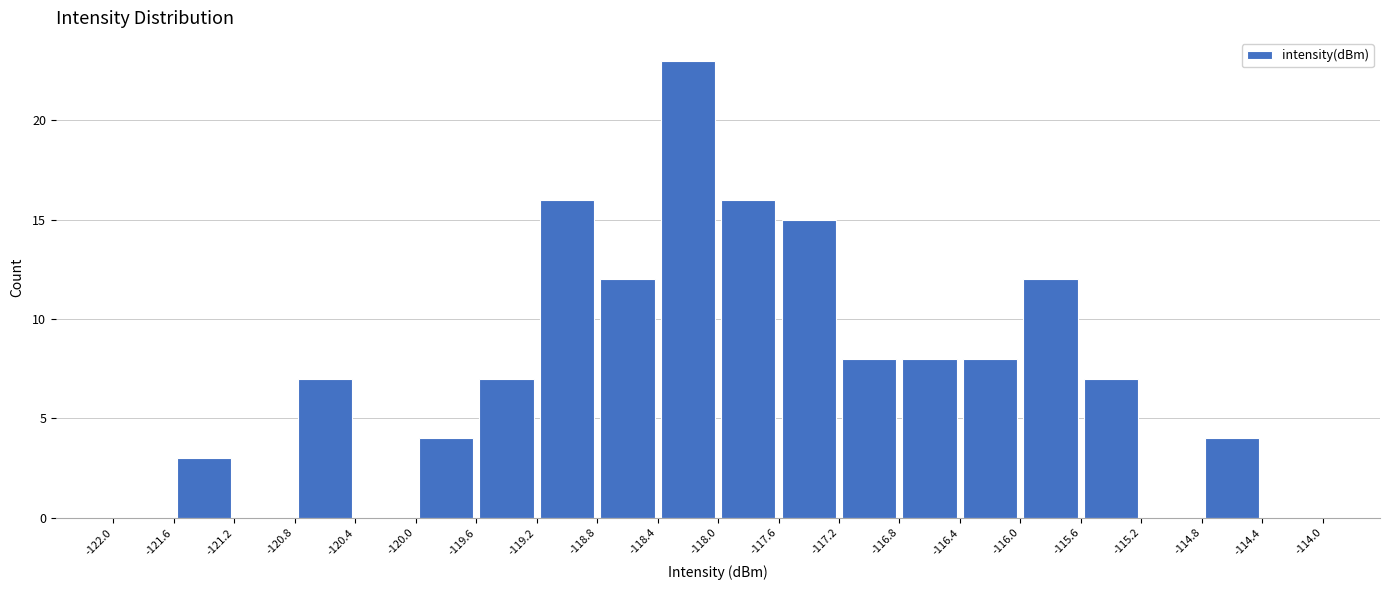

Reading left to right, list every bar in this chart as the range it spans on the x-axis followed by its height. The values are not printed on the chart, so give them approximately, as read against the axis.

-122.0 to -121.6: 0
-121.6 to -121.2: 3
-121.2 to -120.8: 0
-120.8 to -120.4: 7
-120.4 to -120.0: 0
-120.0 to -119.6: 4
-119.6 to -119.2: 7
-119.2 to -118.8: 16
-118.8 to -118.4: 12
-118.4 to -118.0: 23
-118.0 to -117.6: 16
-117.6 to -117.2: 15
-117.2 to -116.8: 8
-116.8 to -116.4: 8
-116.4 to -116.0: 8
-116.0 to -115.6: 12
-115.6 to -115.2: 7
-115.2 to -114.8: 0
-114.8 to -114.4: 4
-114.4 to -114.0: 0